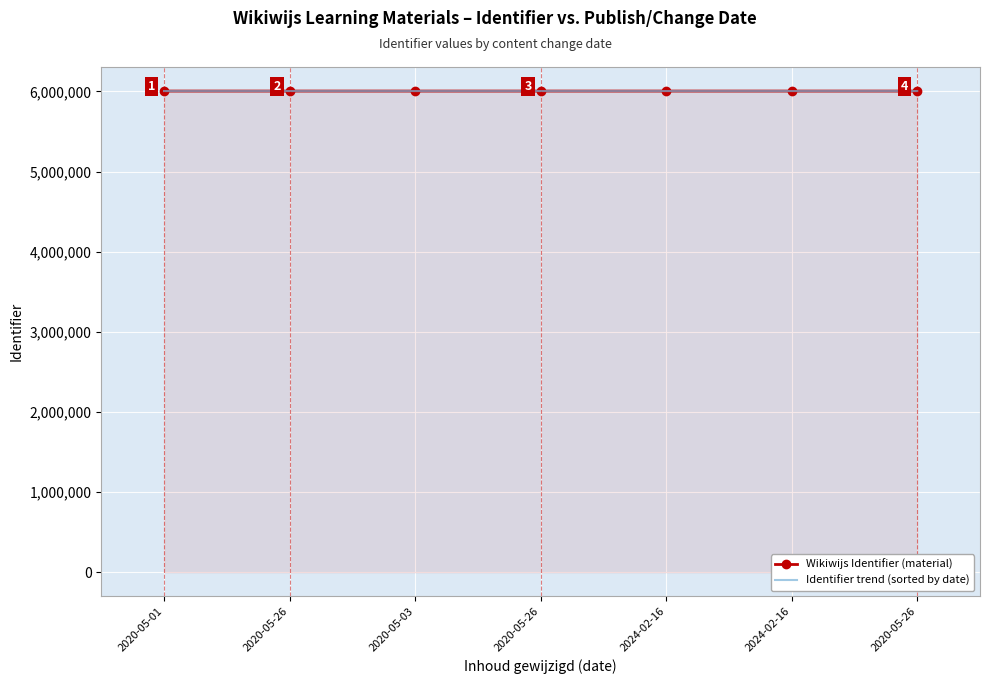

What is the sum of the Wikiwijs Identifier (material) values at 2024-02-16 and 2024-02-16?

12009572